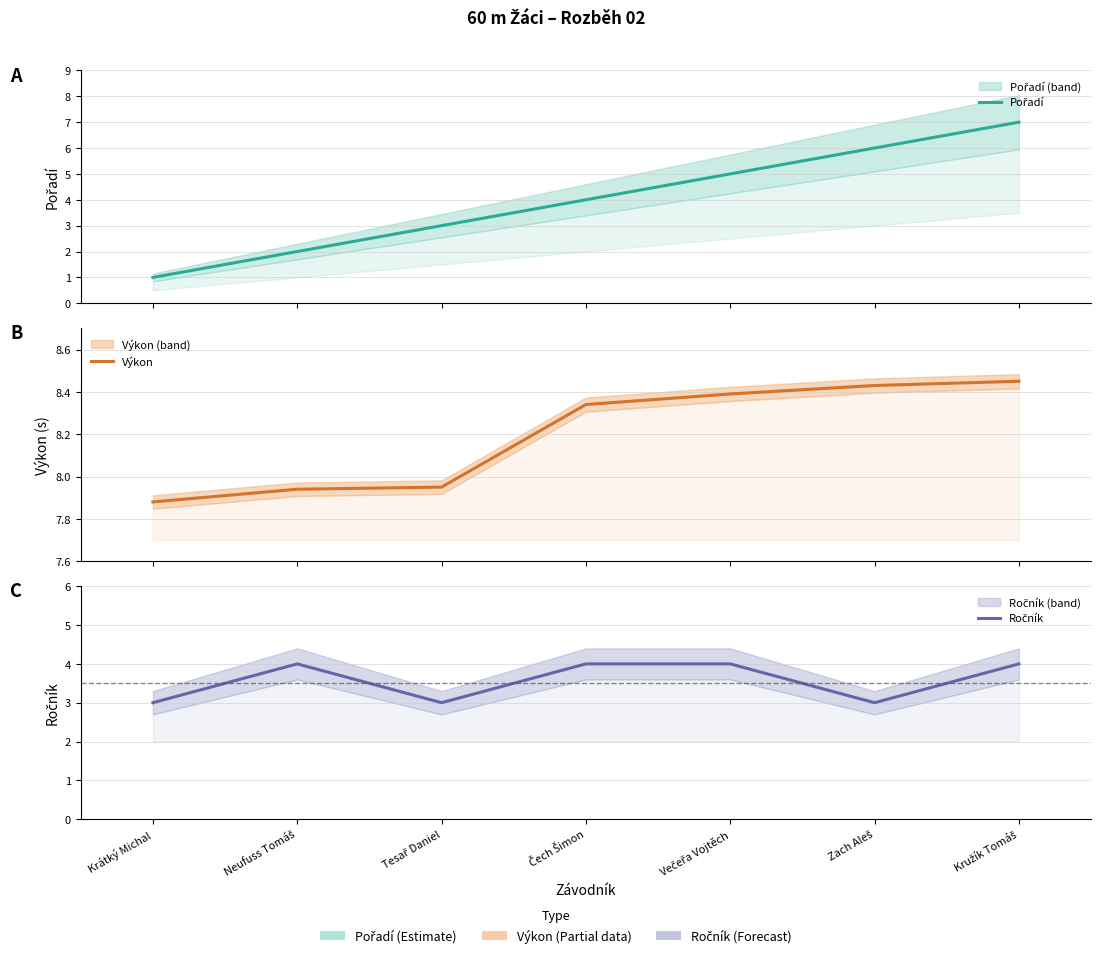

At which label does Pořadí first exceed 4?

Večeřa Vojtěch